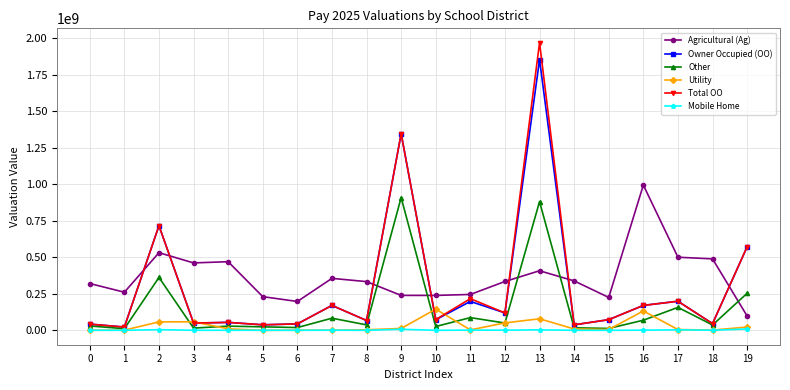

What is the value of the Agricultural (Ag) point at the 16th from the left?

225315755